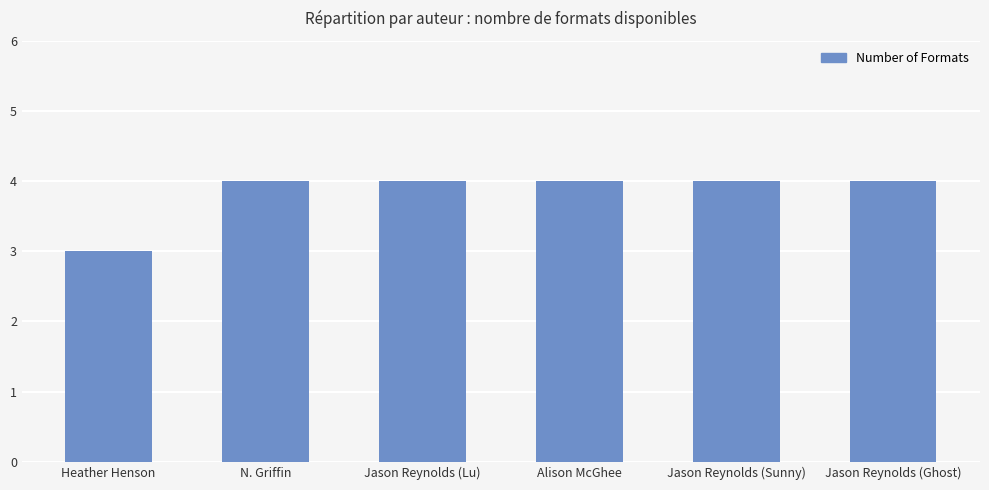

What is the ratio of the value at N. Griffin to the value at Alison McGhee?

1.0